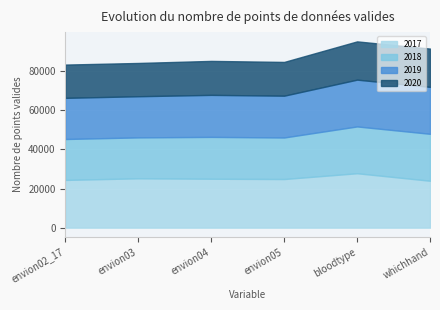

At how many categories does at least one series exceed 21233?

6